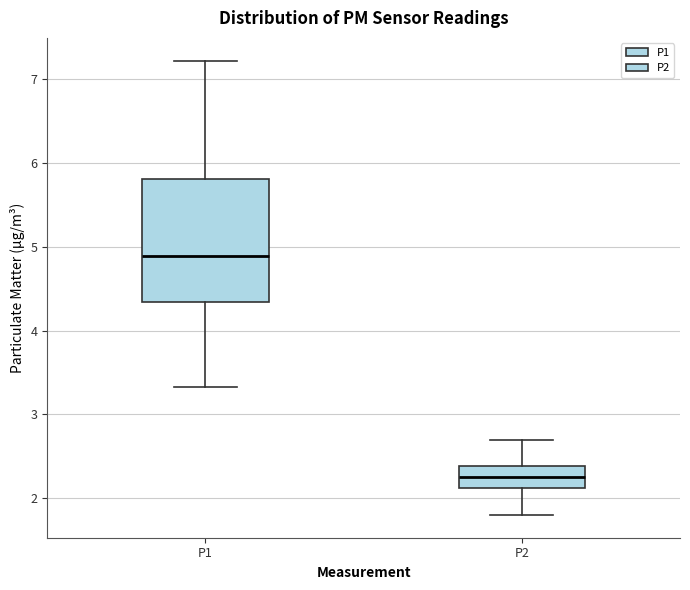

Reading left to right, read every box against the y-axis: the position of its median line, the range the box covers, and the ends of its whiskers. The values are not printed on the chart, so give them approximately, as read against the axis.

P1: median 4.9, box 4.3 to 5.8, whiskers 3.3 to 7.2
P2: median 2.3, box 2.1 to 2.4, whiskers 1.8 to 2.7